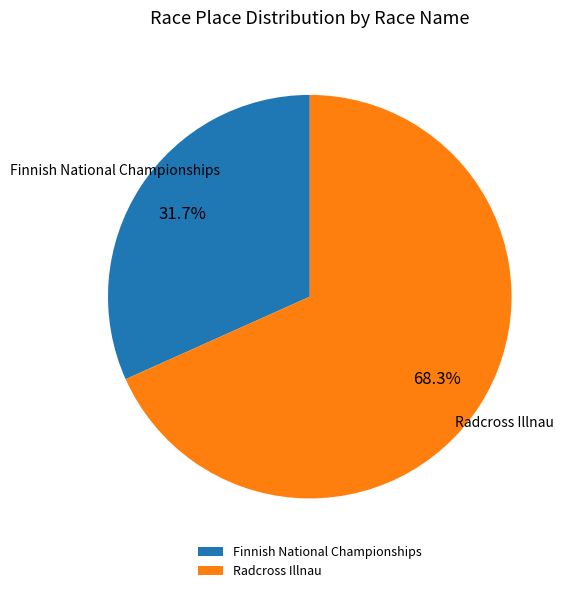

Combined, what portion of the pie is Radcross Illnau and Finnish National Championships?

100.0%